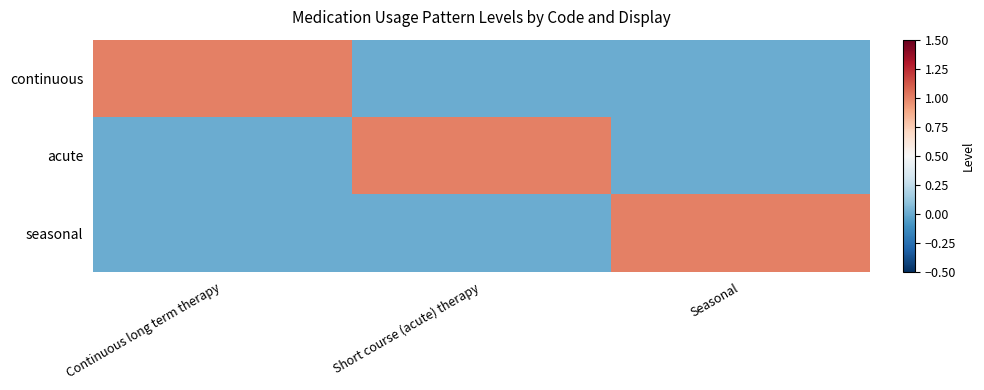

At which category is the sum across all series the highest?

Continuous long term therapy